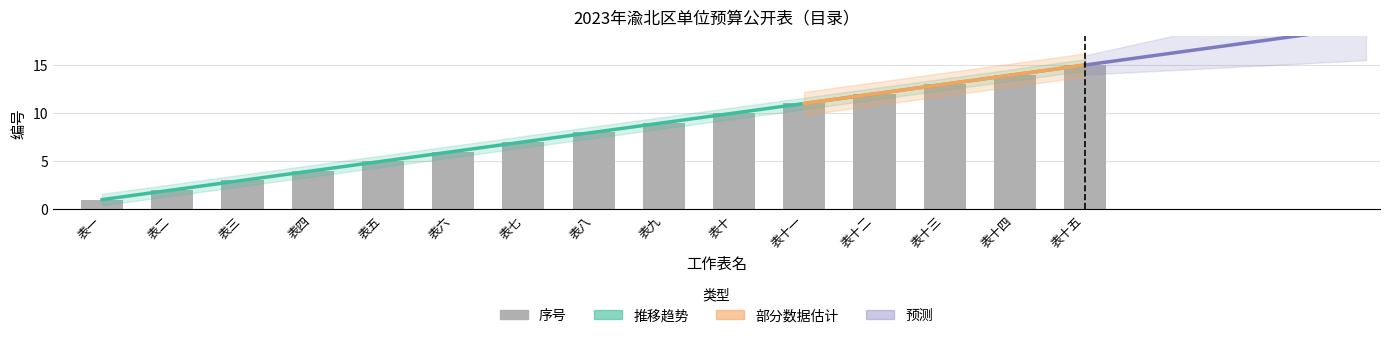

What is the value of the 6th bar from the left?

6